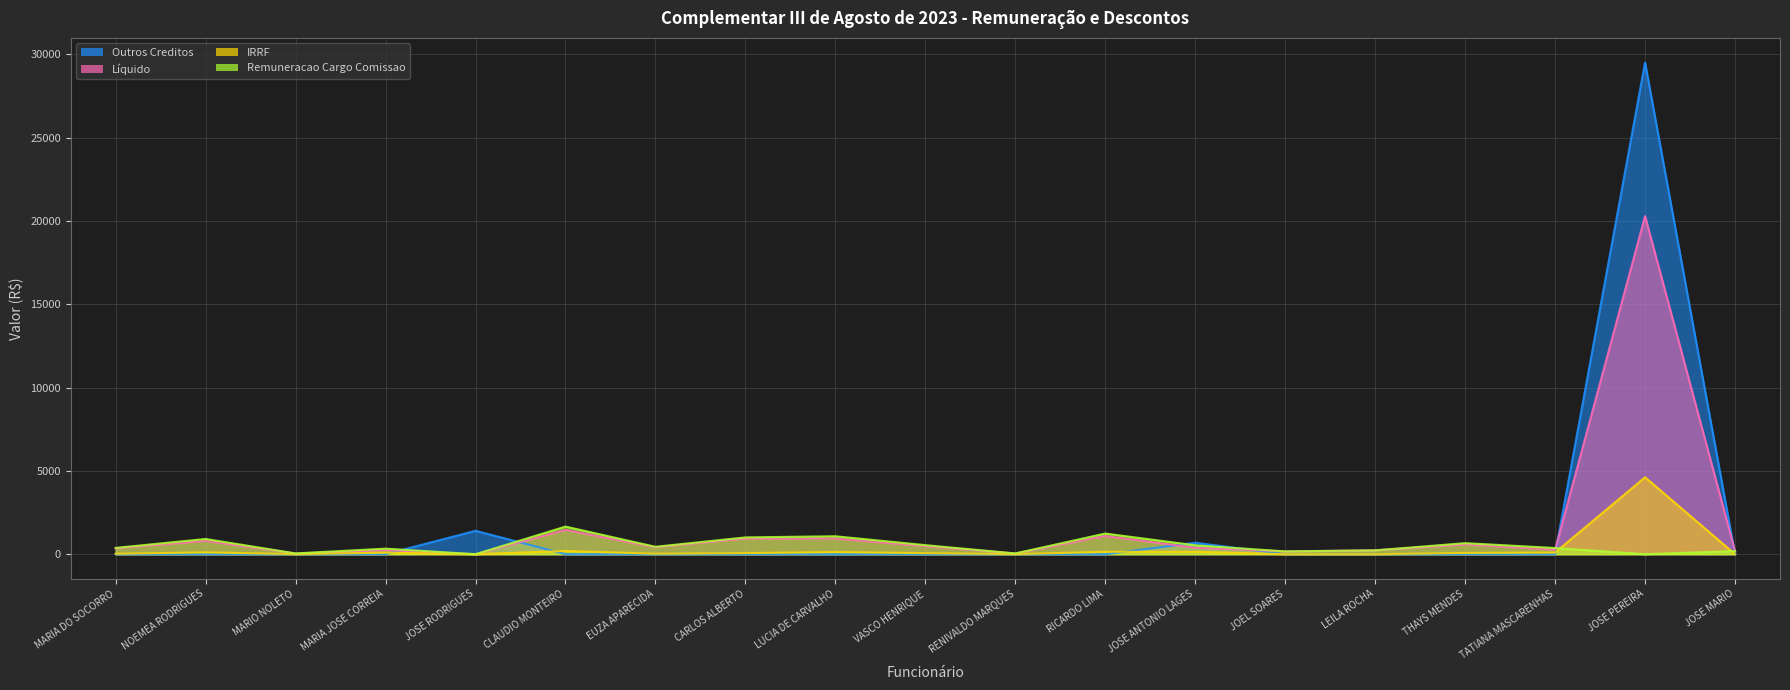

Which series ends up on top after the final intersection of Remuneracao Cargo Comissao and Outros Creditos?

Remuneracao Cargo Comissao